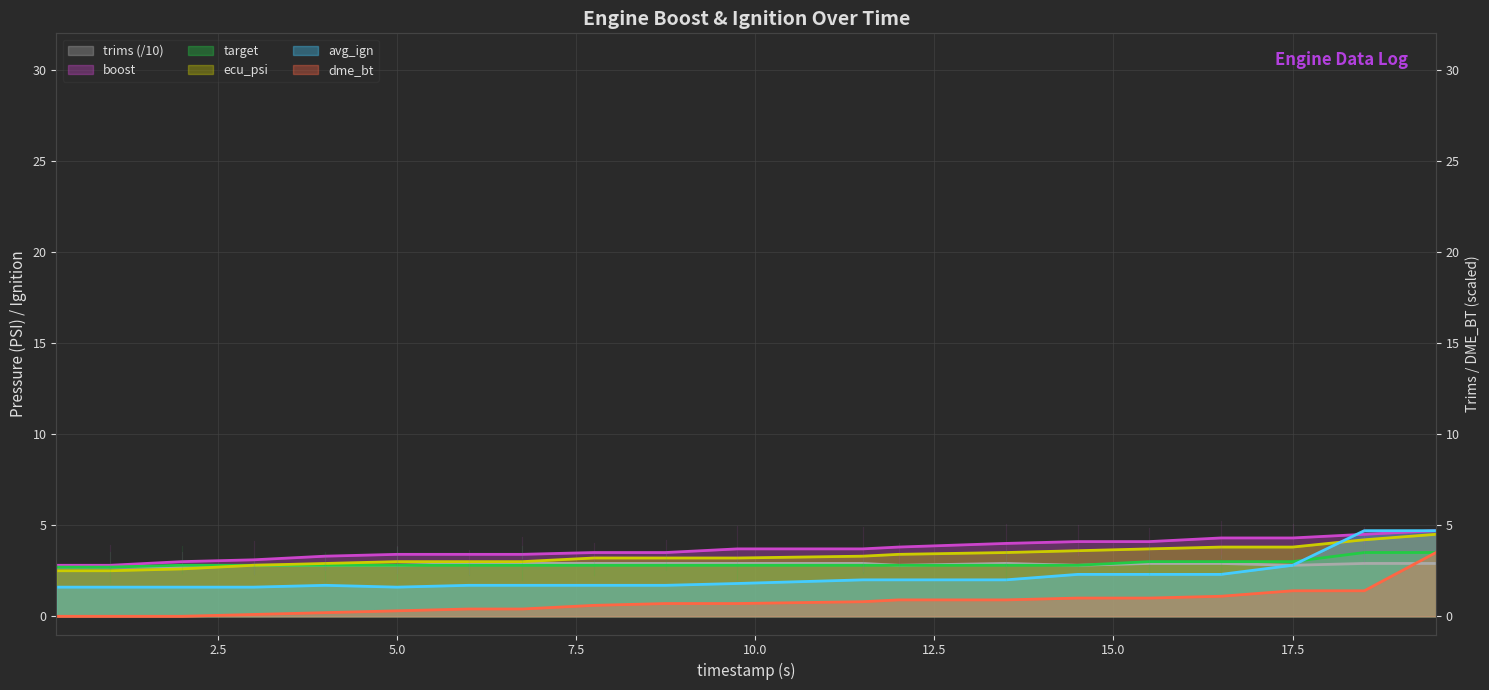

What is the label of the 4th point from the left?

3.0